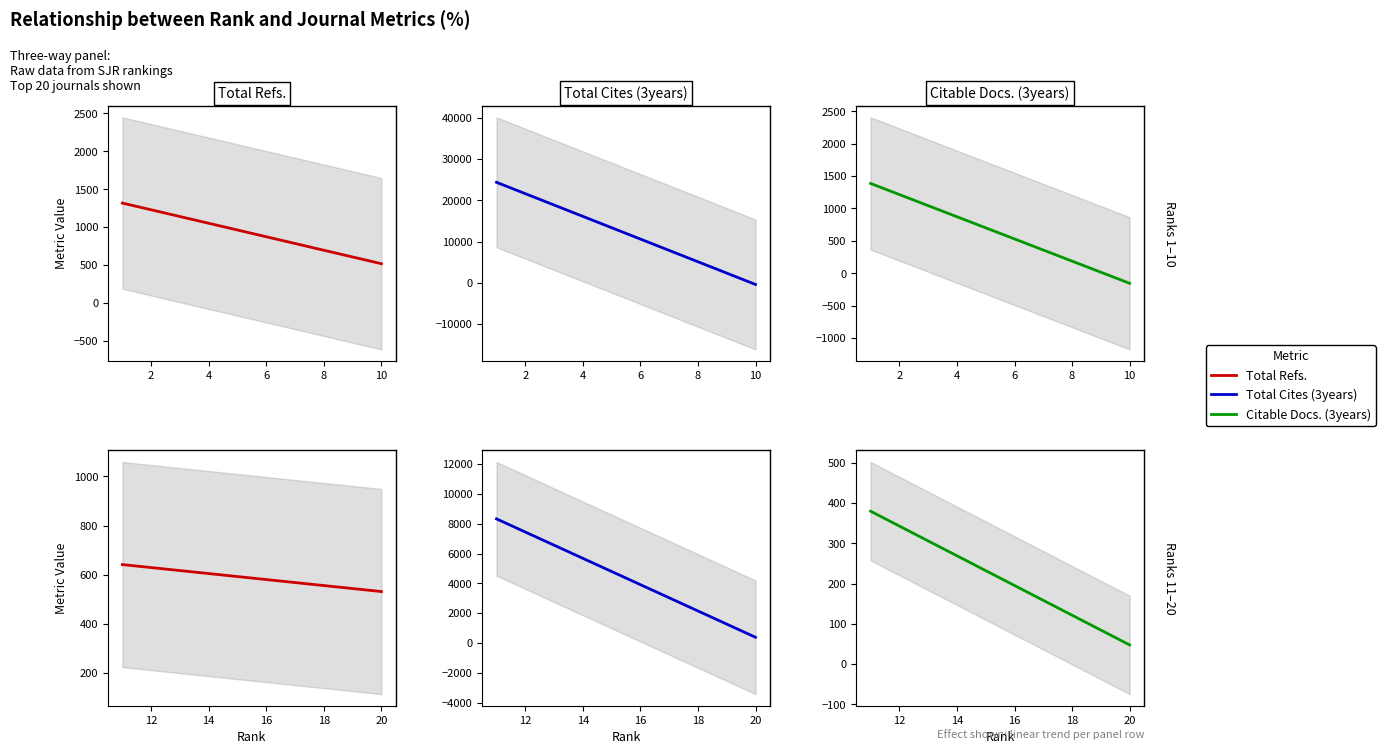

How many series are shown in this chart?

3